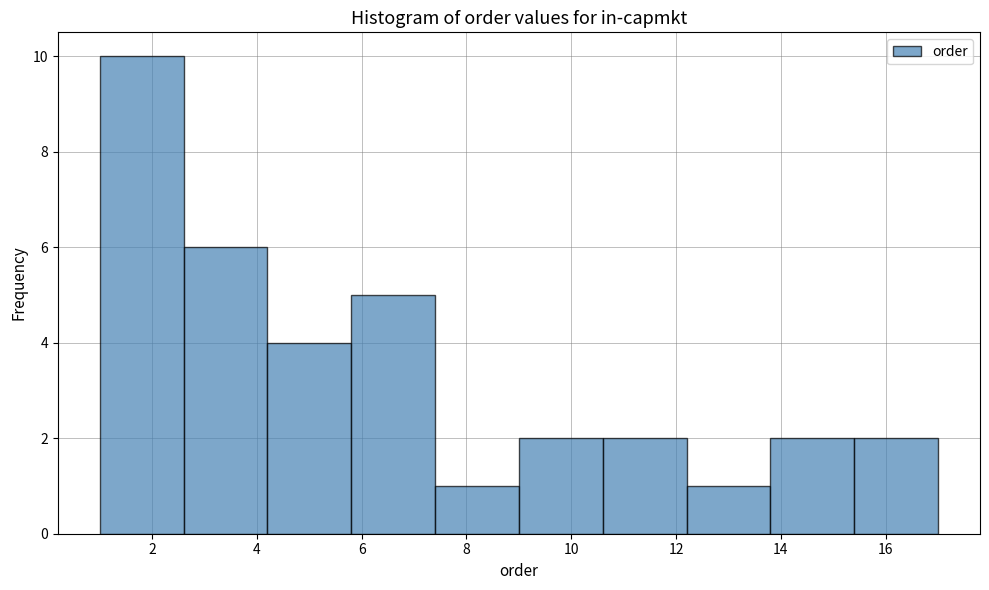

Reading left to right, transcribe this chart: for each bar, give the range it covers on the x-axis and its height. The values are not printed on the chart, so give them approximately, as read against the axis.

1.0 to 2.6: 10
2.6 to 4.2: 6
4.2 to 5.8: 4
5.8 to 7.4: 5
7.4 to 9.0: 1
9.0 to 10.6: 2
10.6 to 12.2: 2
12.2 to 13.8: 1
13.8 to 15.4: 2
15.4 to 17.0: 2